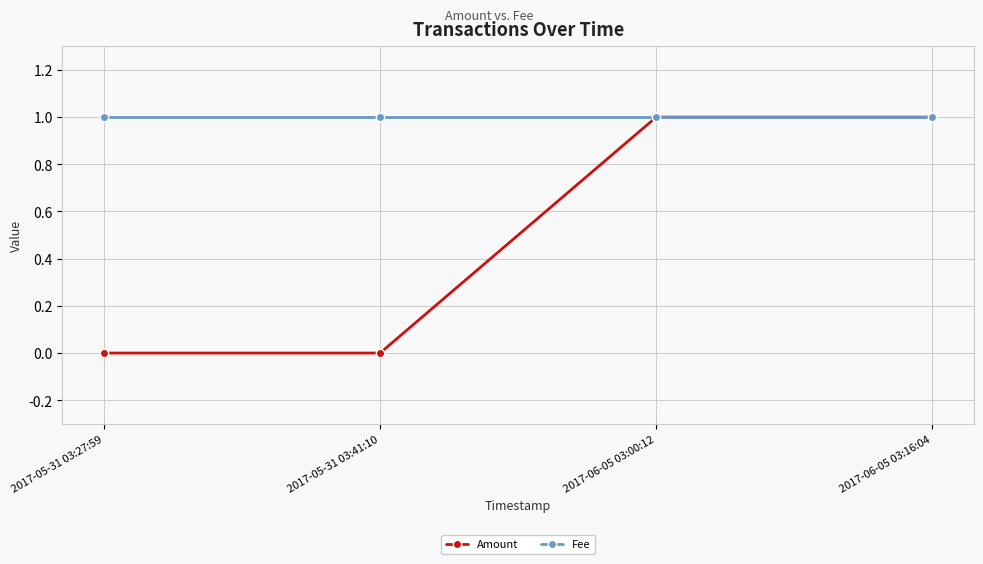

What are all the series names shown in the legend?

Amount, Fee